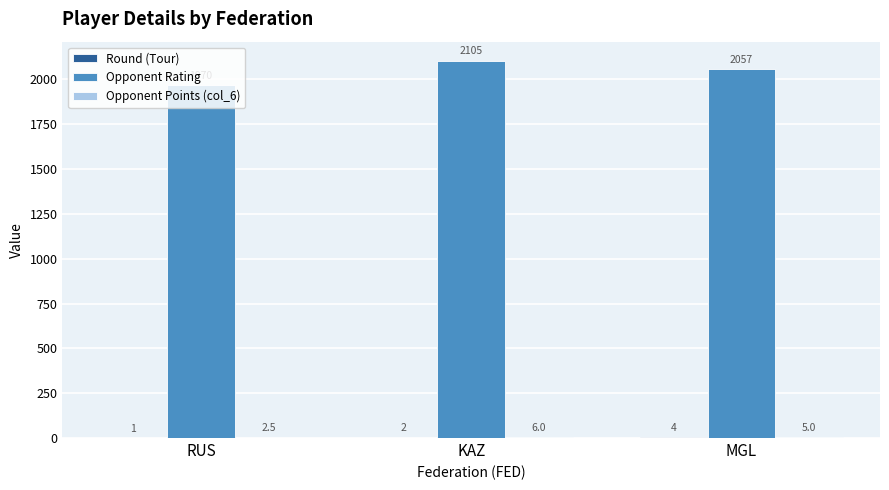

What is the total value across all series at RUS?

1973.5